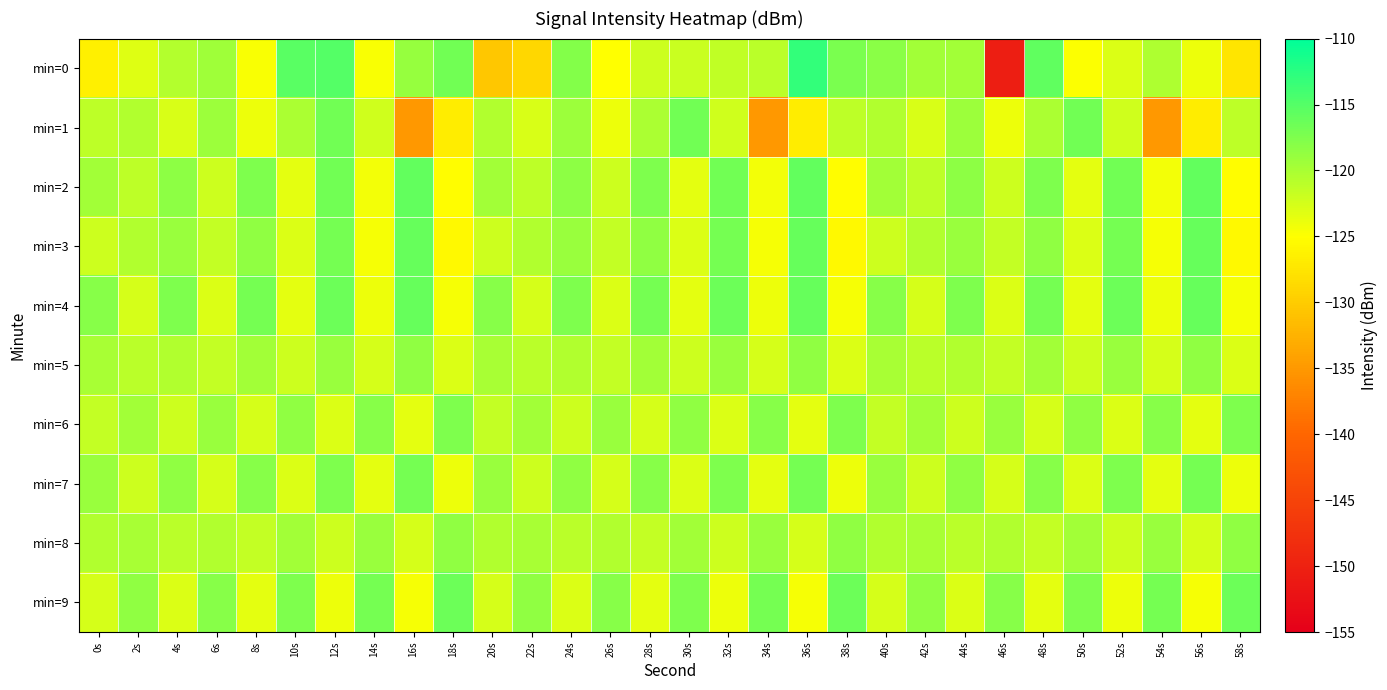

Which series changed the most between 0s and 20s?

min=0